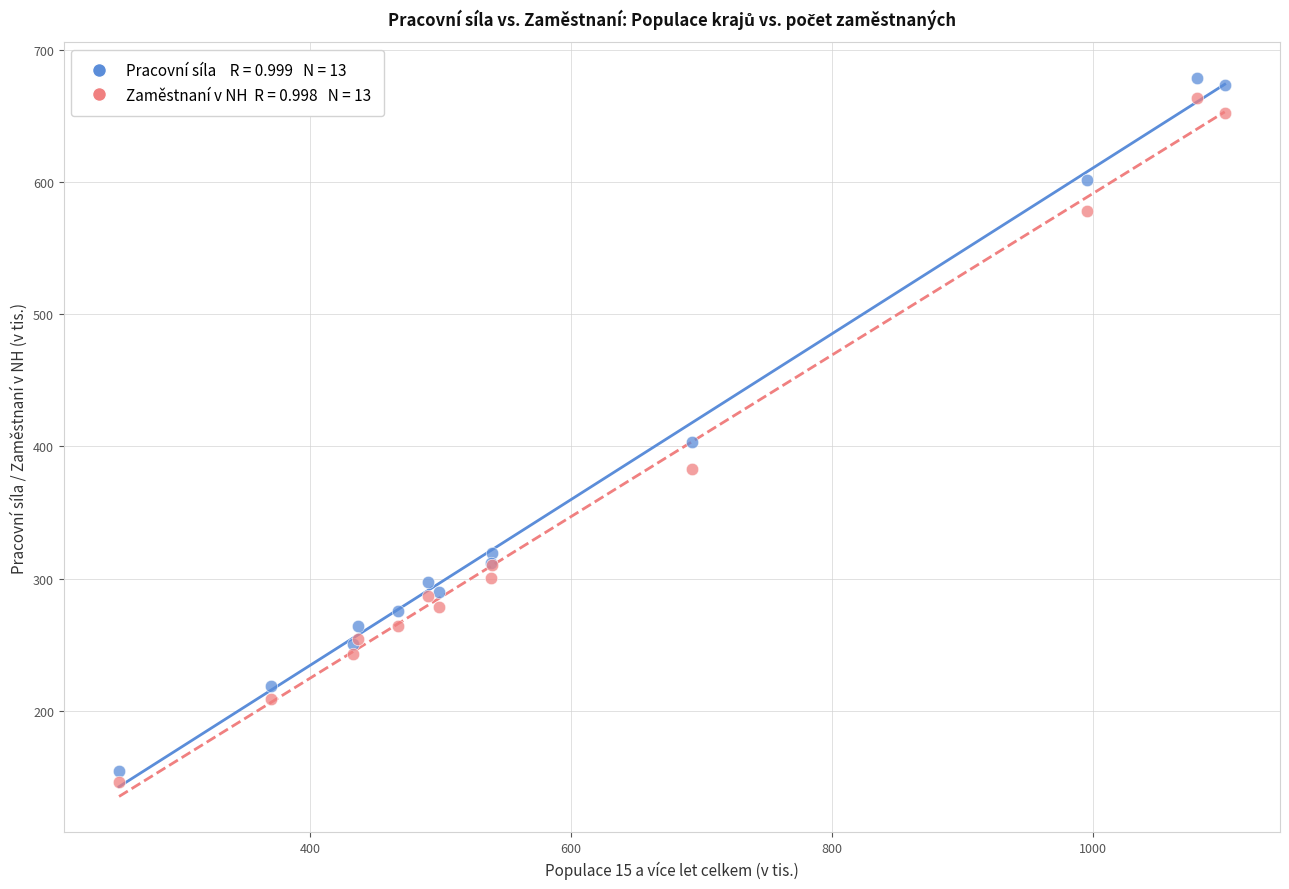

Across all series, what Y value is closest to 412?

403.4